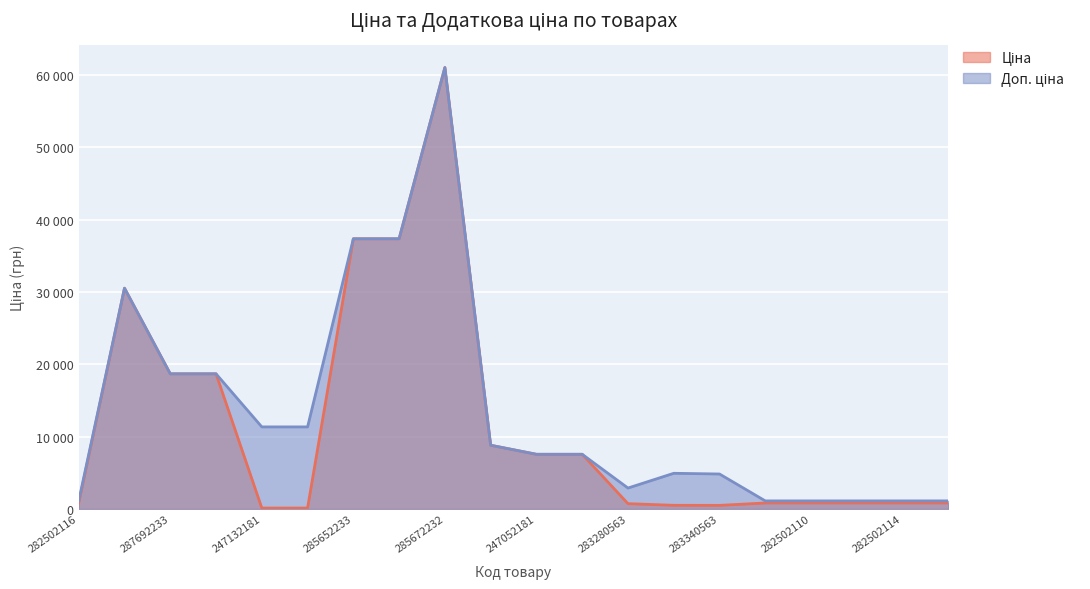

Which series changed the most between 248922198 and 282502117?

Ціна